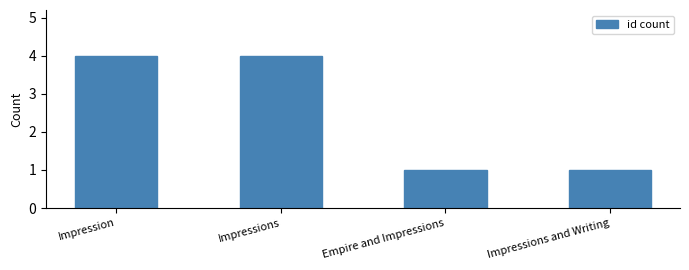

Which has a higher value, Impressions or Impressions and Writing?

Impressions